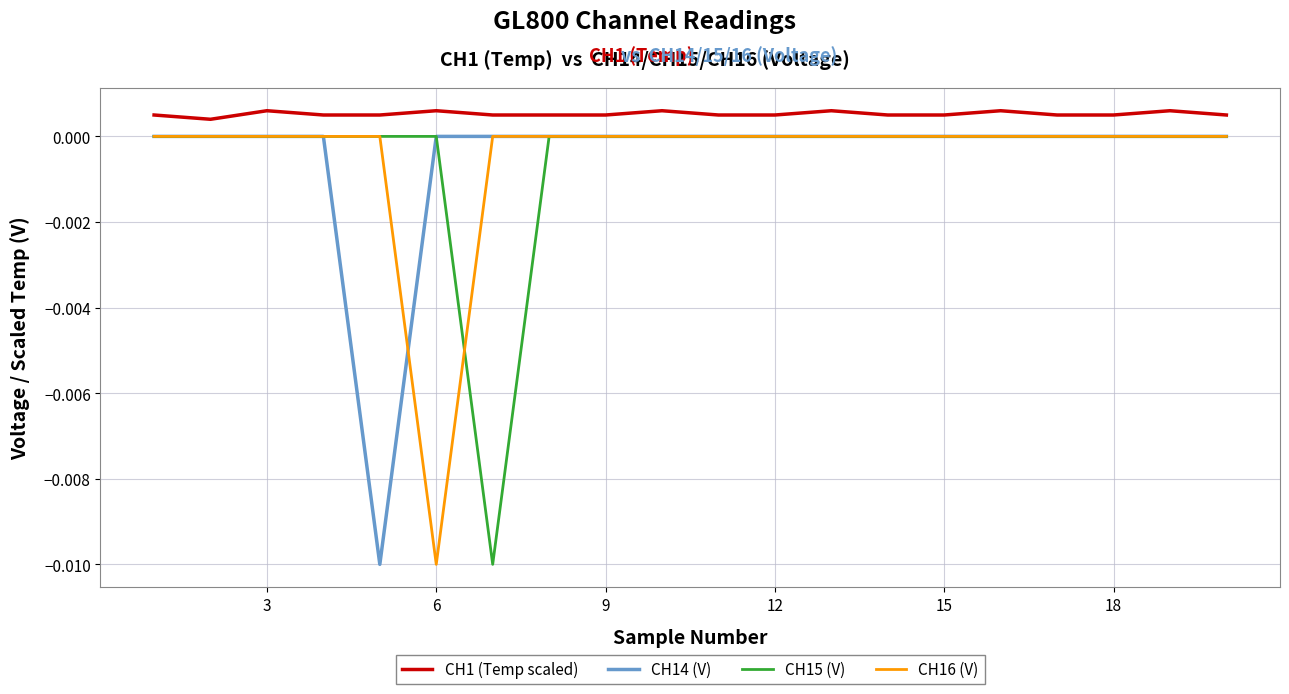

How many CH1 (Temp scaled) values are between 0 and 1?

20